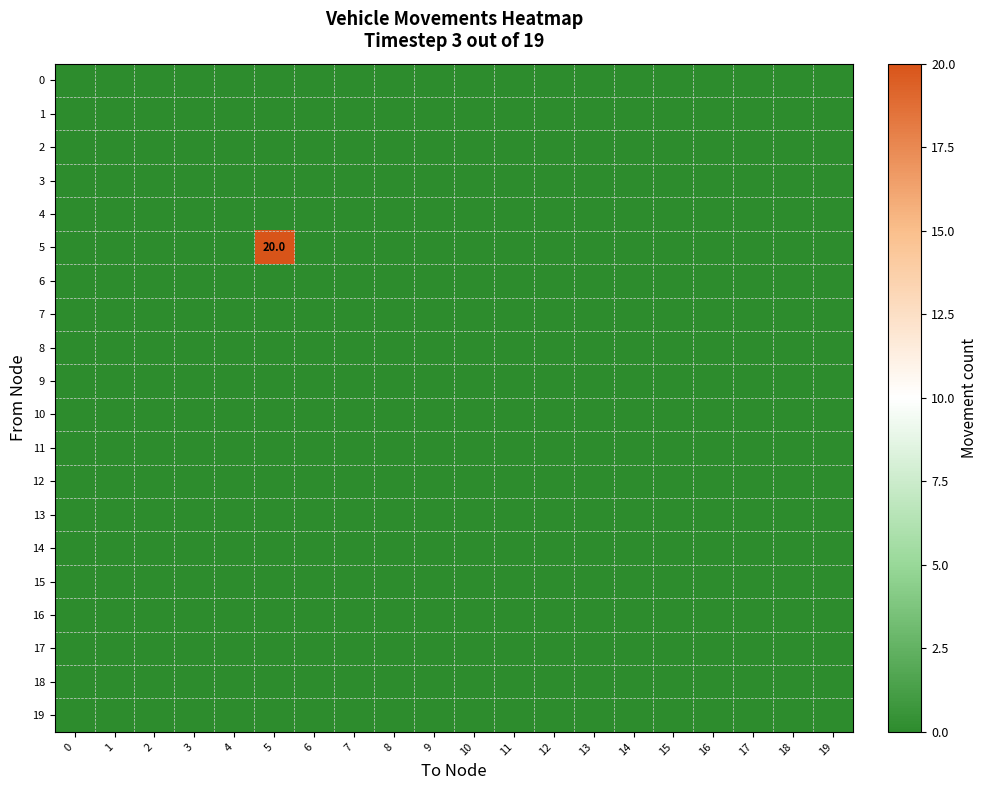

How many categories are shown in the chart?

20